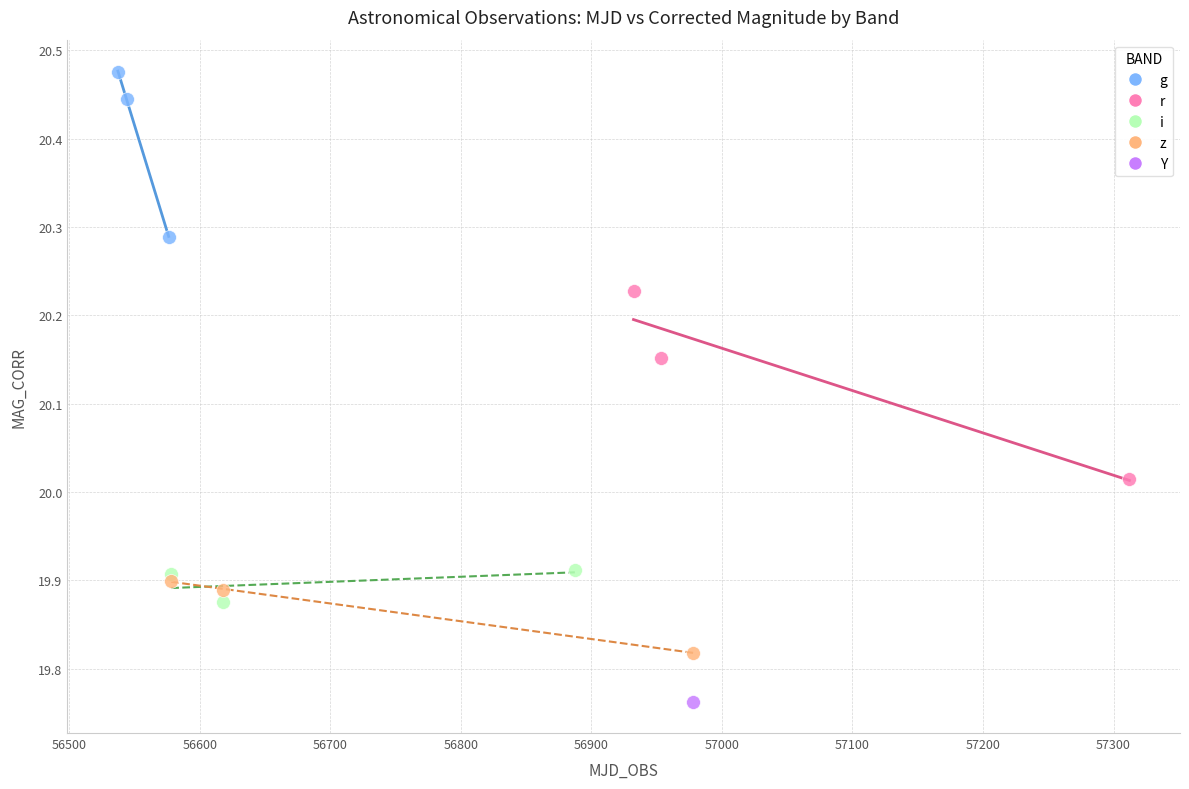

What are all the series names shown in the legend?

g, r, i, z, Y